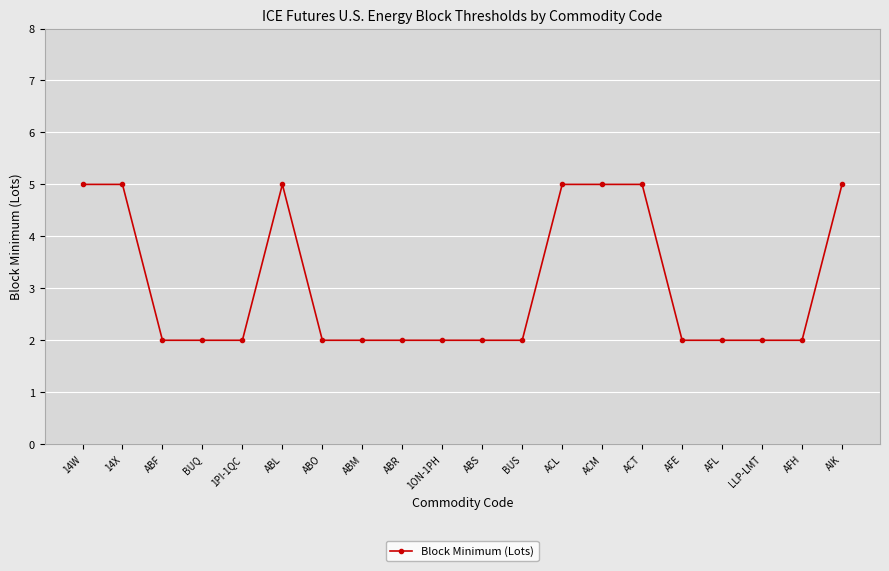

What is the label of the 5th point from the left?

1PI-1QC